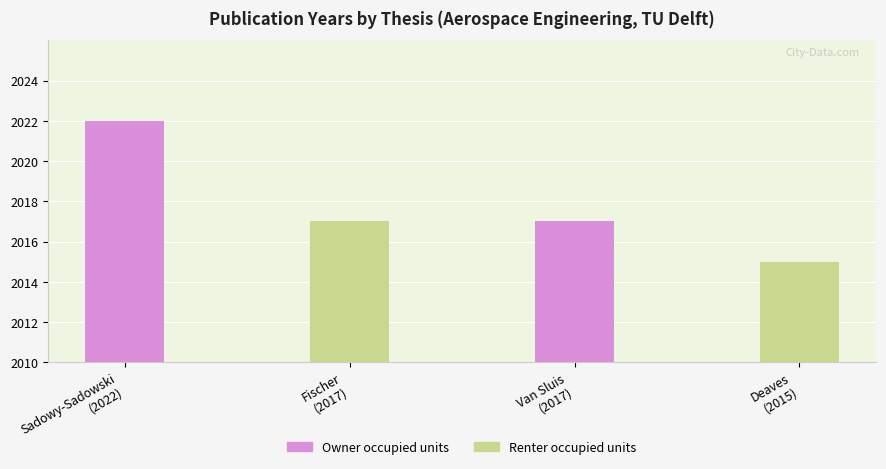

The value of Owner occupied units at Sadowy-Sadowski
(2022) is 886. True or false?

False